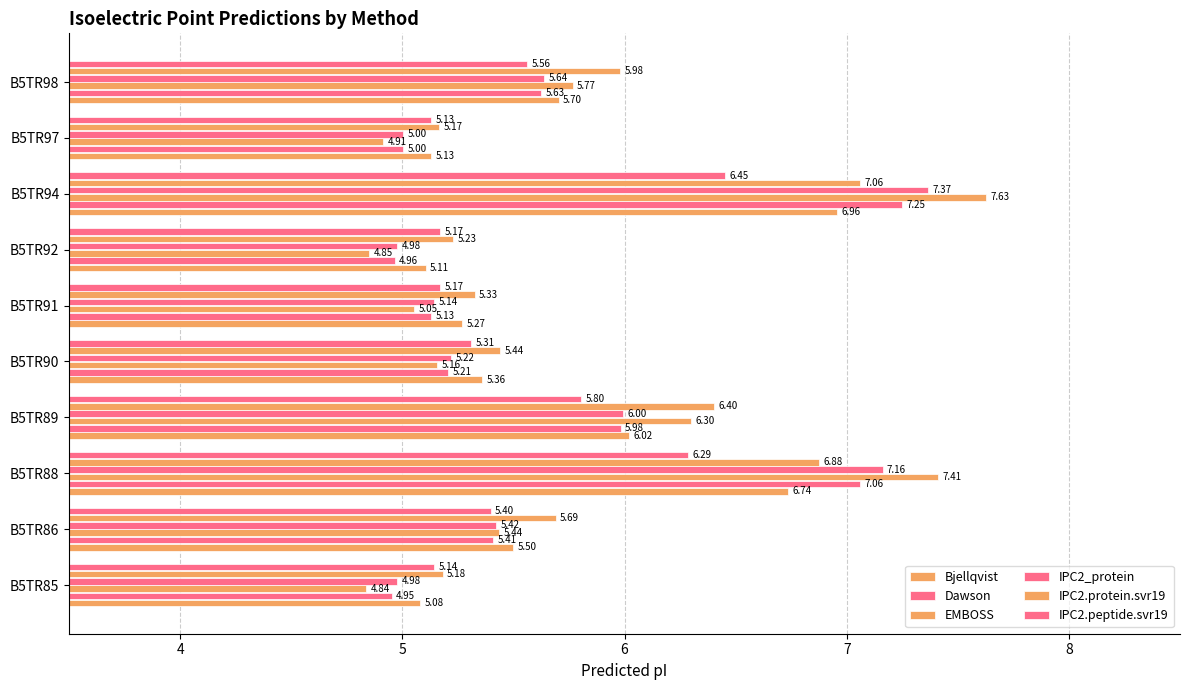

Count the number of data series in this chart.

6